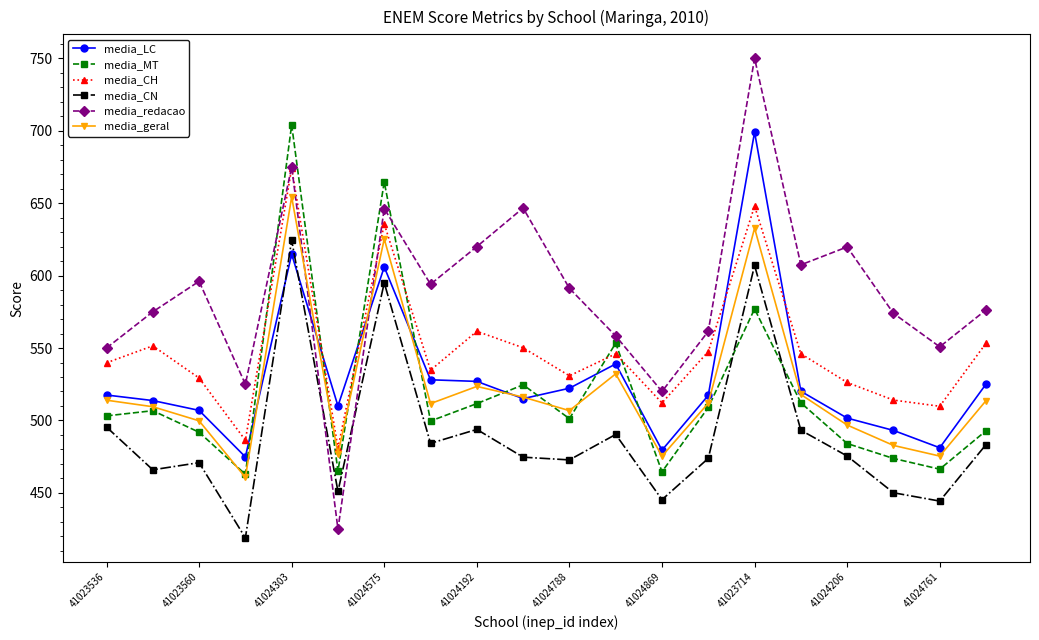

In media_redacao, how many points are higher than both neighbors (excluding endpoints)?

6